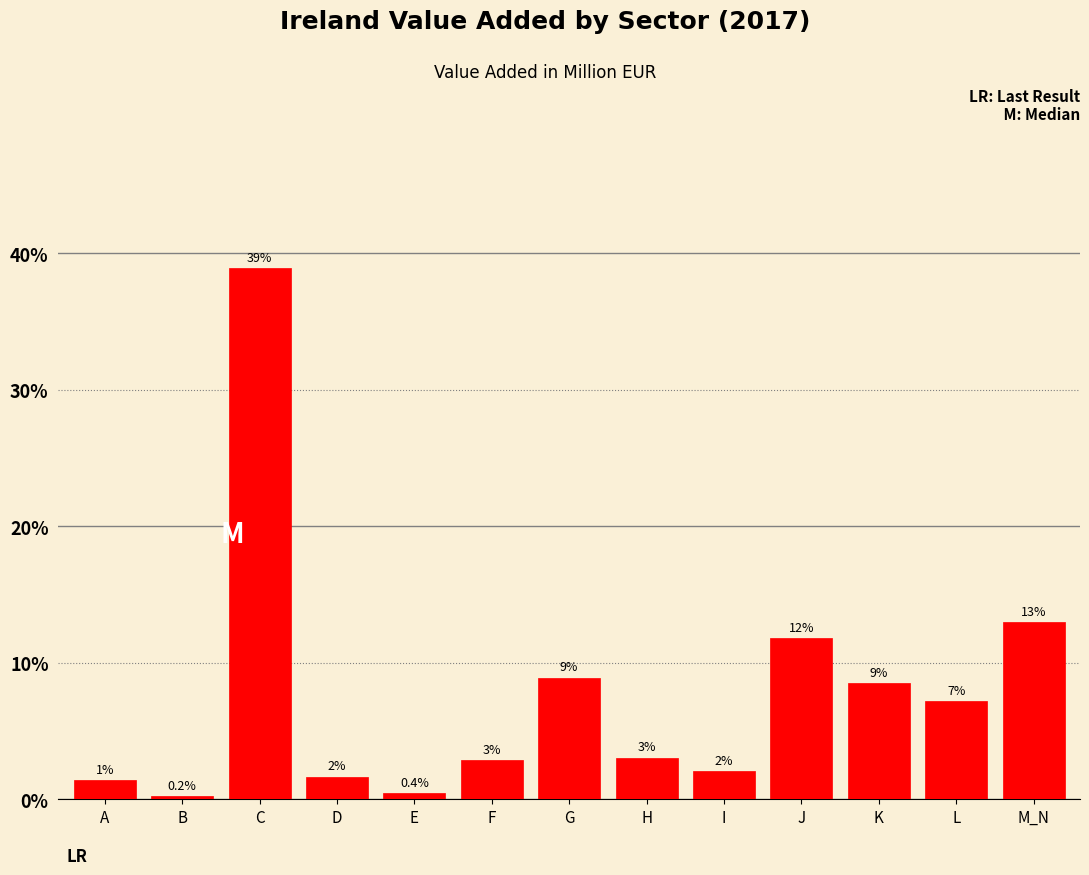

Between I and L, which is larger?

L